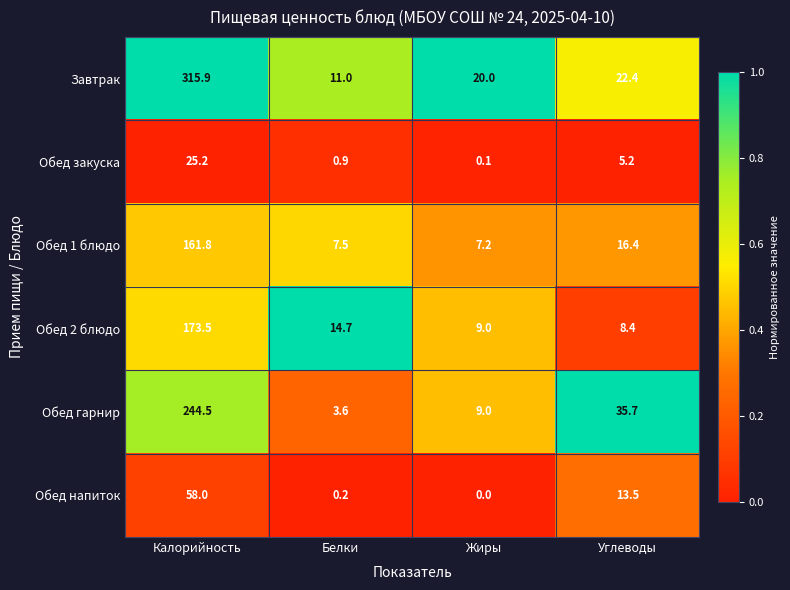

What is the greatest value displayed?

315.9